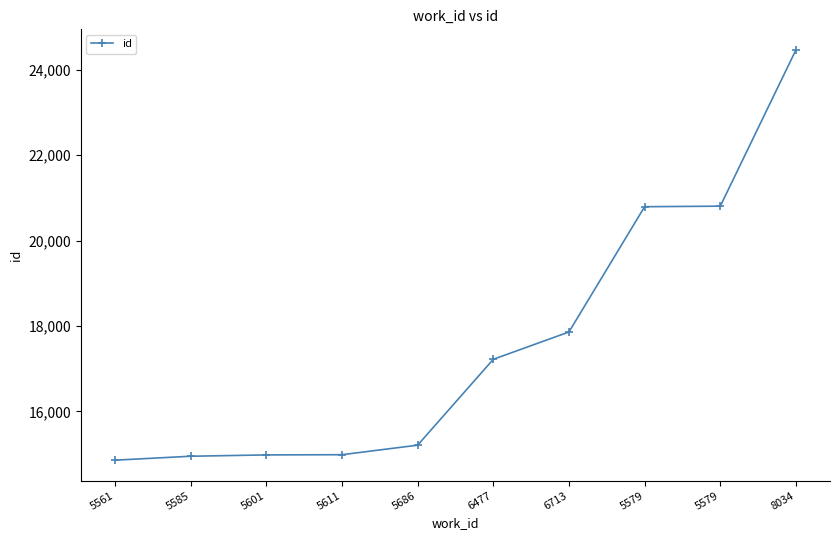

Does the chart display data point markers on the line(s)?

Yes